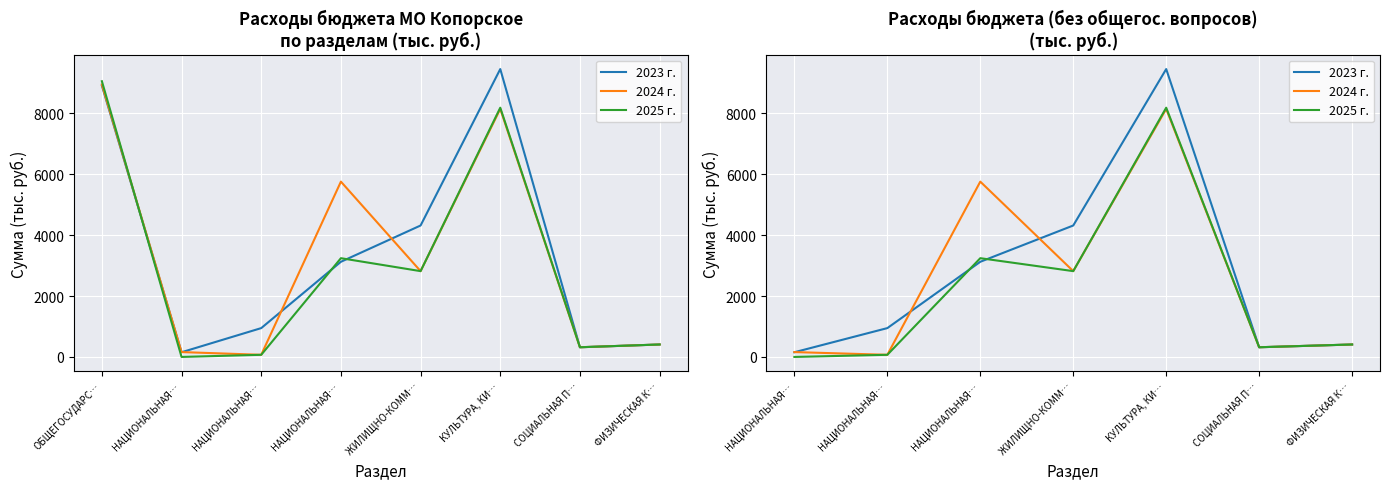

List the series in order of their peak value, highest first.

2023 г., 2025 г., 2024 г.